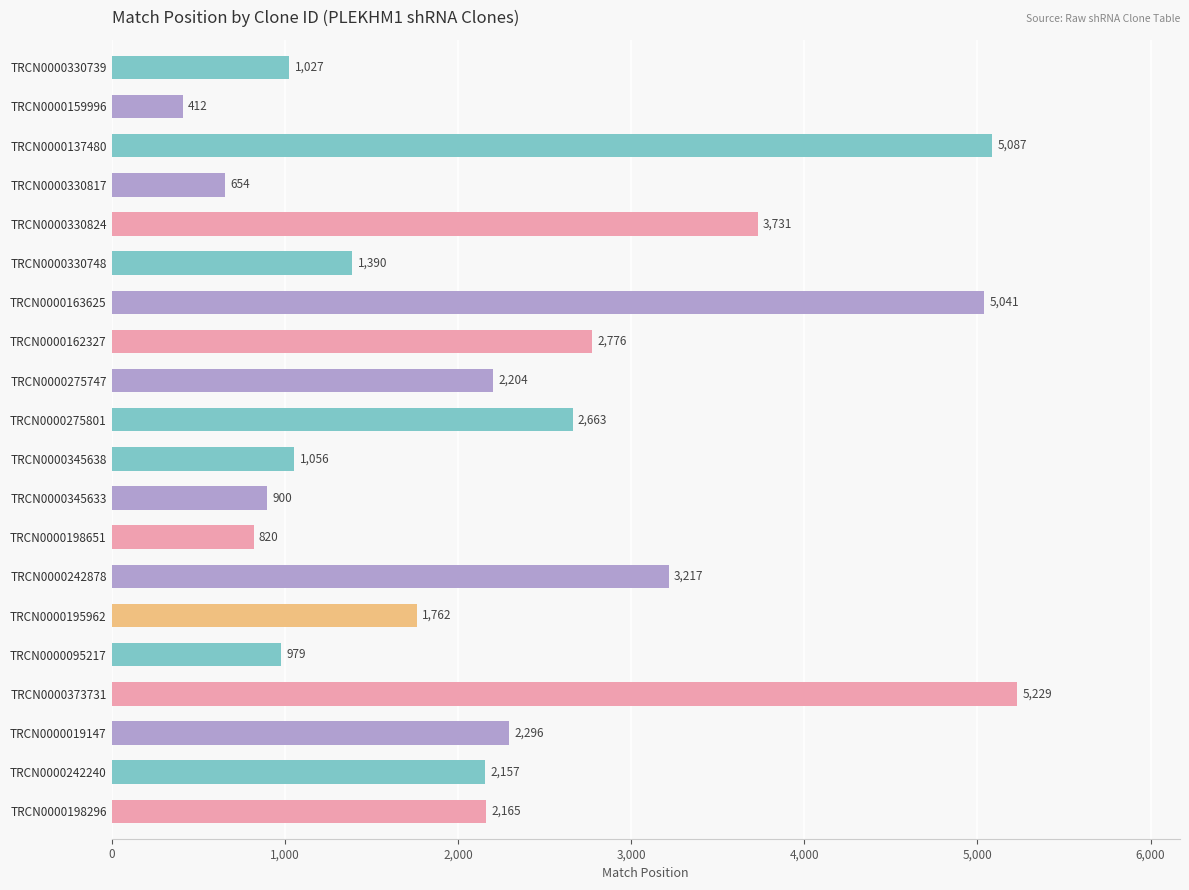

What is the greatest value displayed?

5229